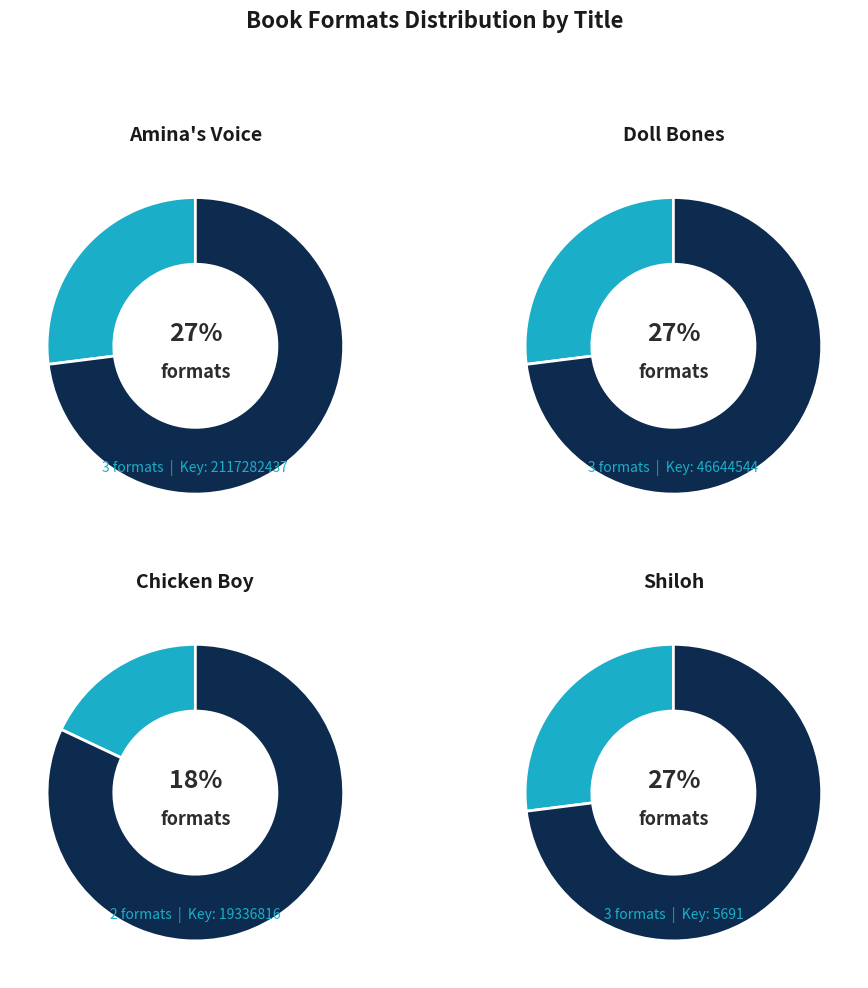

Combined, do Doll Bones and Amina's Voice account for over 50%?

Yes